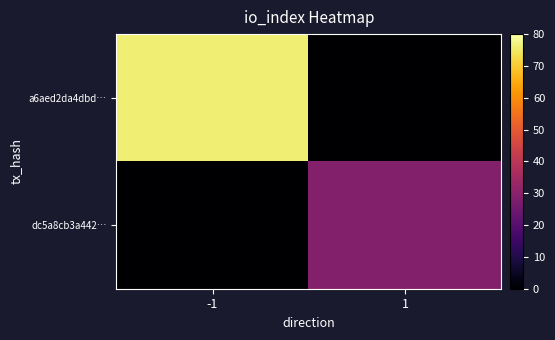

List the series in order of their overall mean, lowest first.

dc5a8cb3a442…, a6aed2da4dbd…